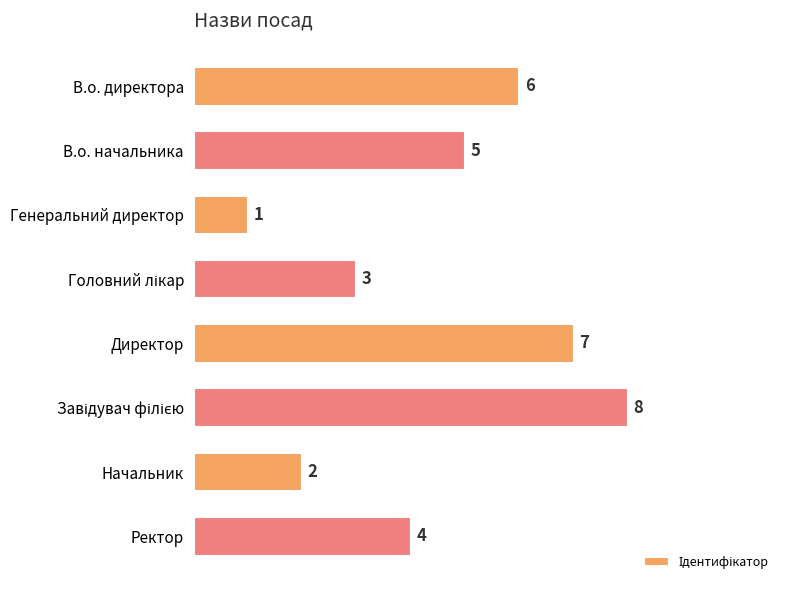

Which category has the lowest value across all series?

Генеральний директор